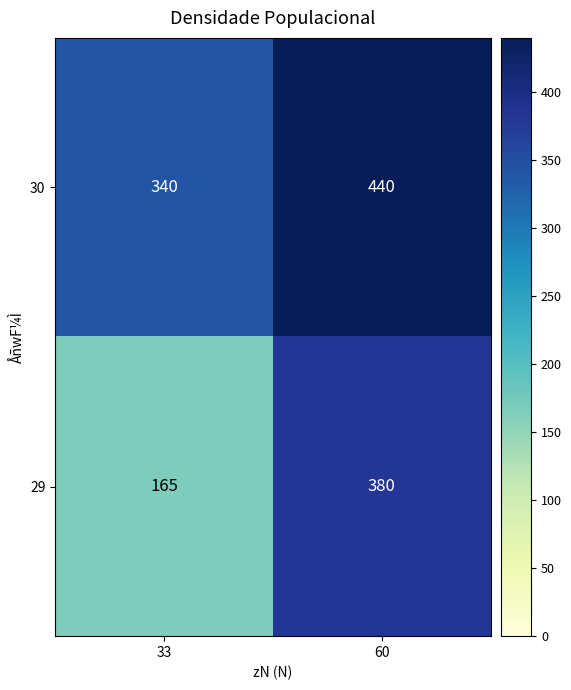

What is the sum of all 30 values?

780